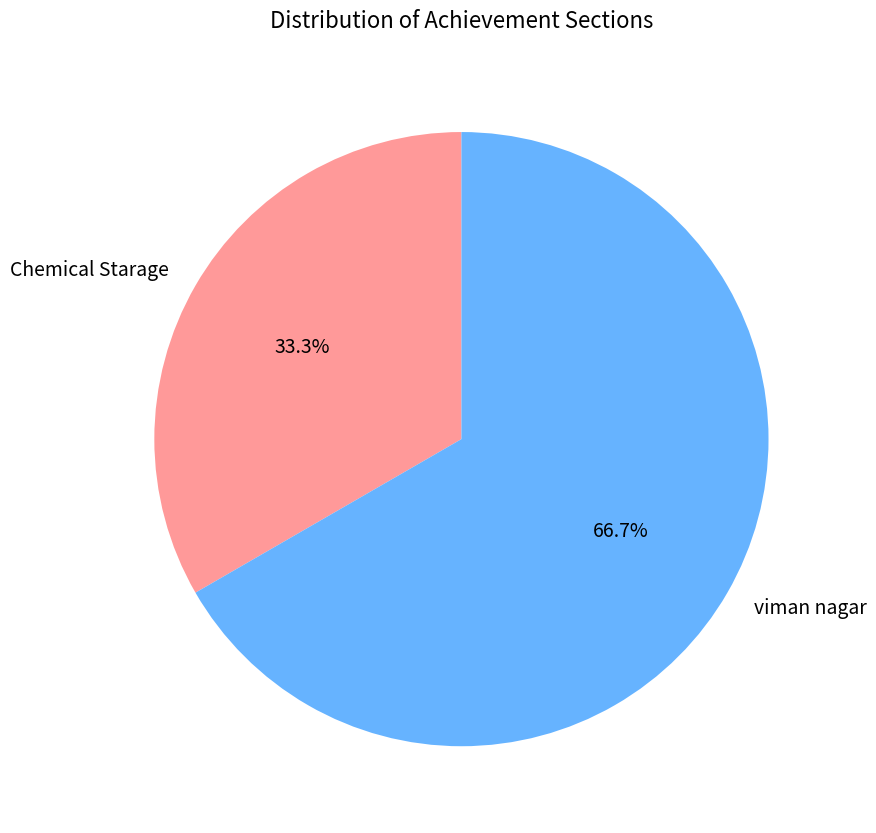

Rank the categories by value from highest to lowest.

viman nagar, Chemical Starage